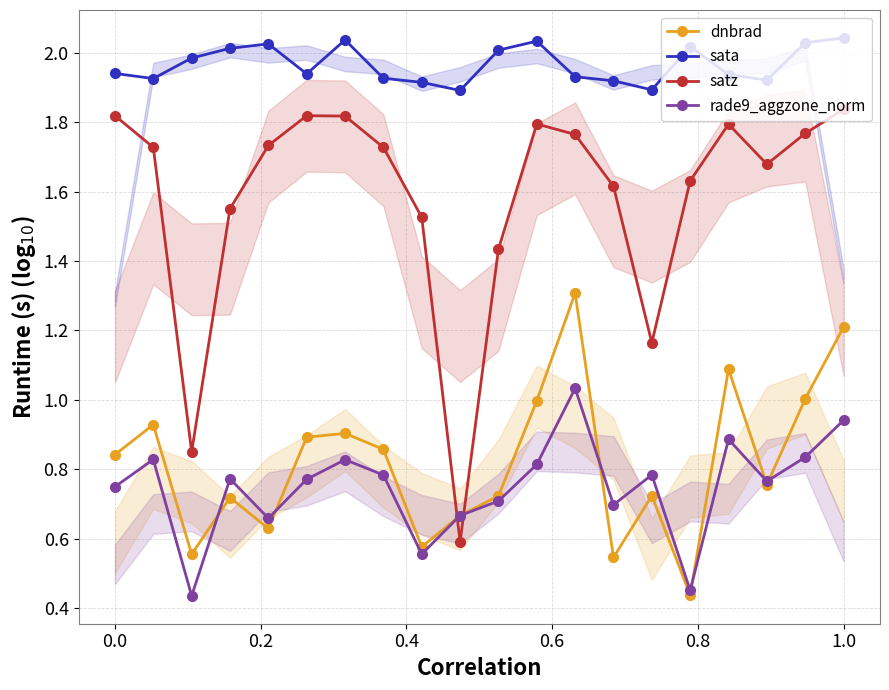

How many distinct data groups are displayed?

4